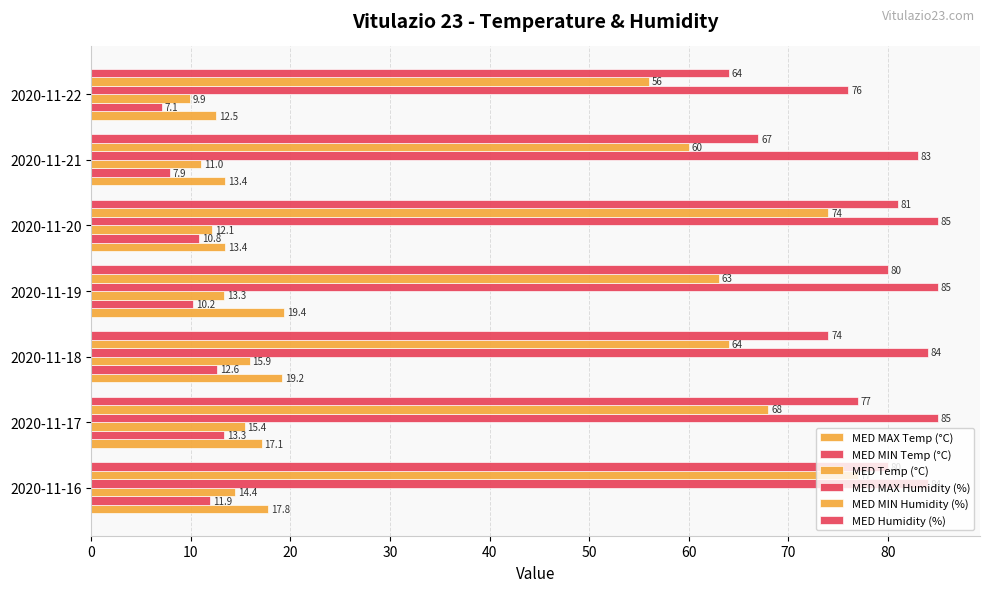

How many data points in MED MAX Humidity (%) are less than 84?

2